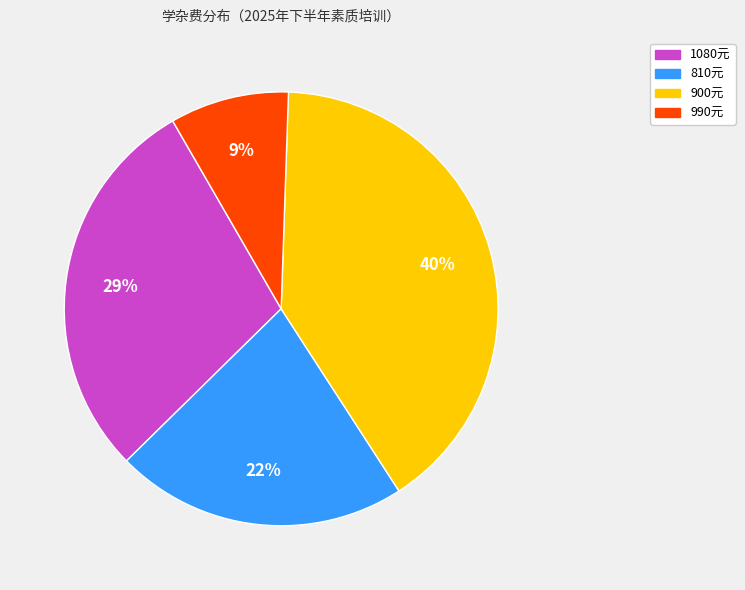

To the nearest percent, what portion does 900元 represent?

40%